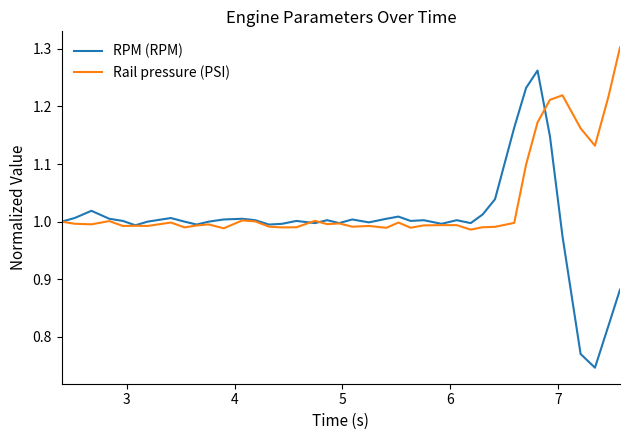

Which series has the largest range (max minus min)?

RPM (RPM)